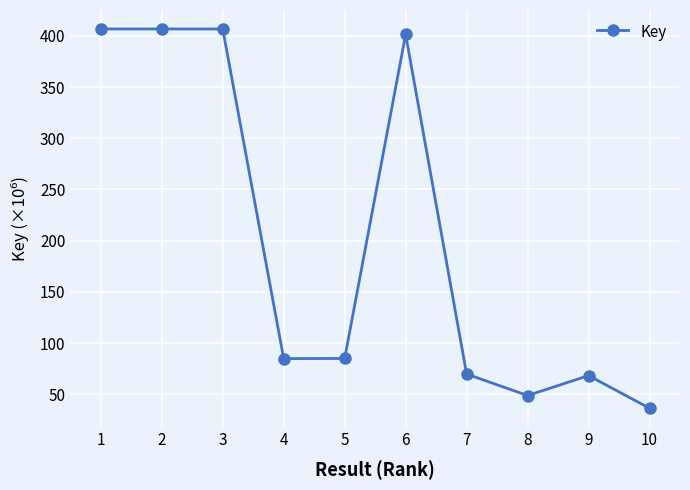

The value at 5 is 85.0. True or false?

True